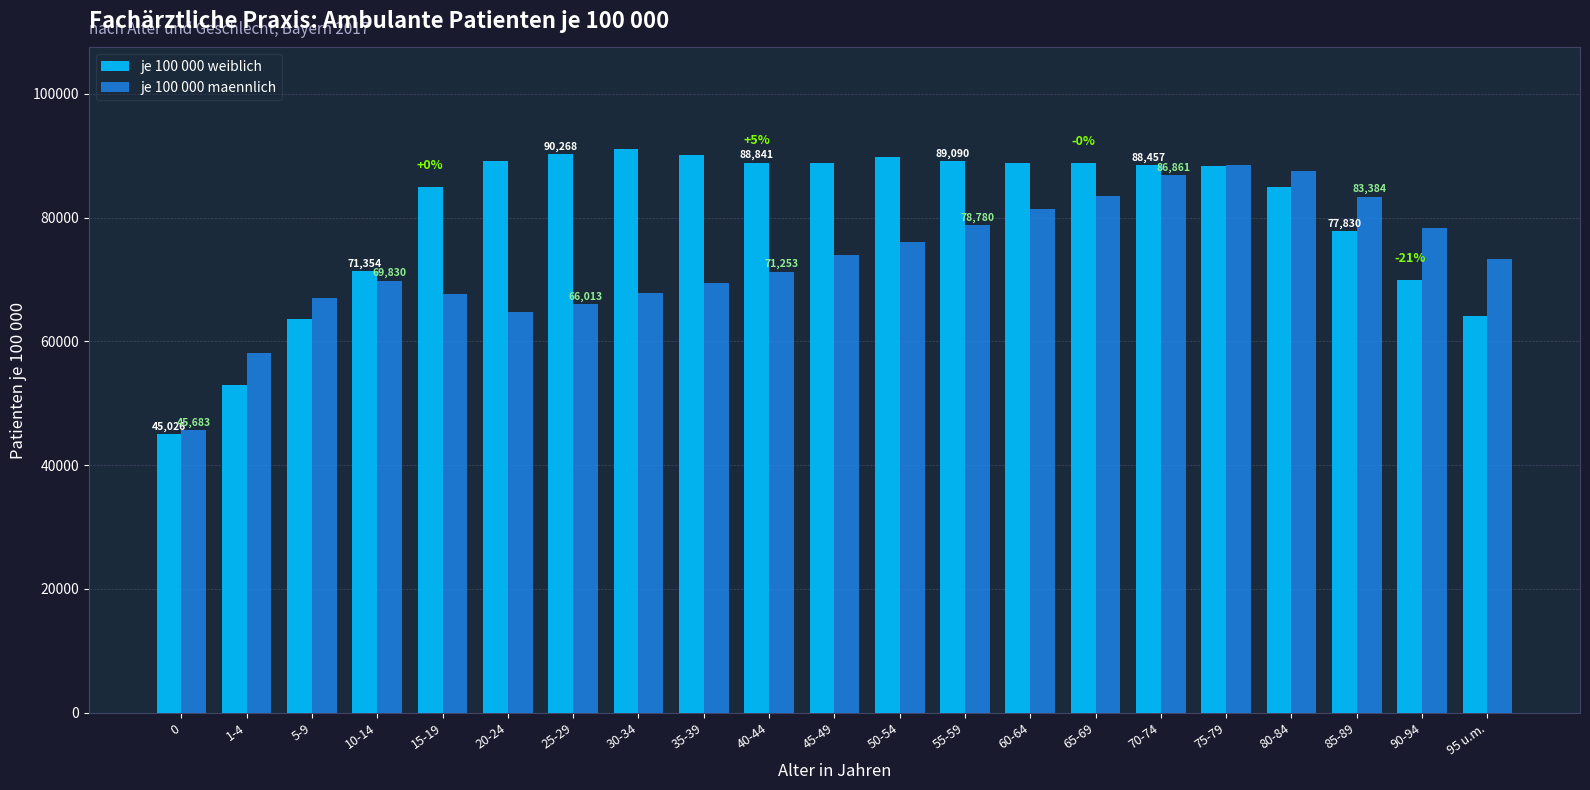

Does the chart contain any negative values?

No